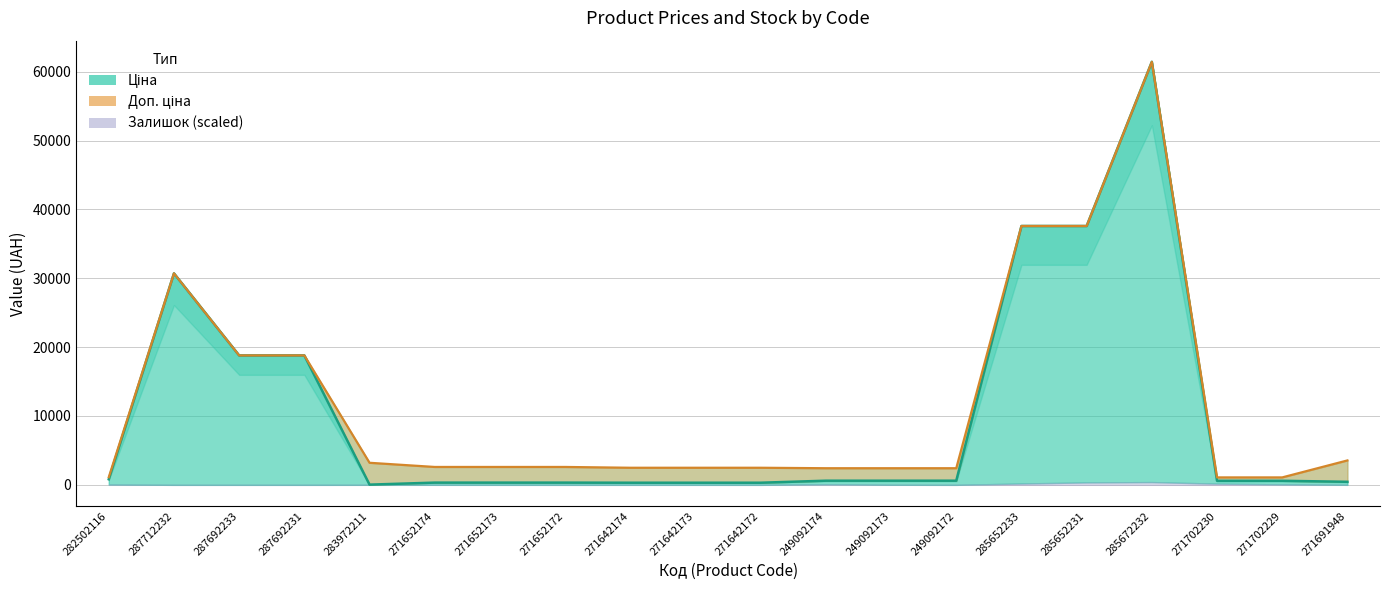

True or false: Ціна has a value of 491.9 at 271652172.

False